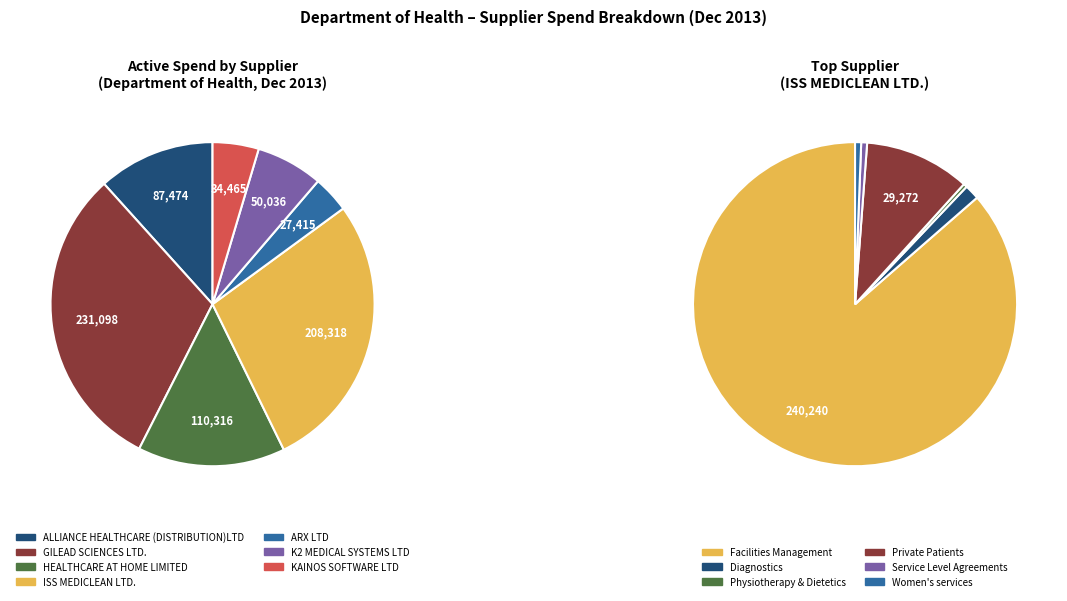

True or false: HEALTHCARE AT HOME LIMITED accounts for 15% of the total.

True